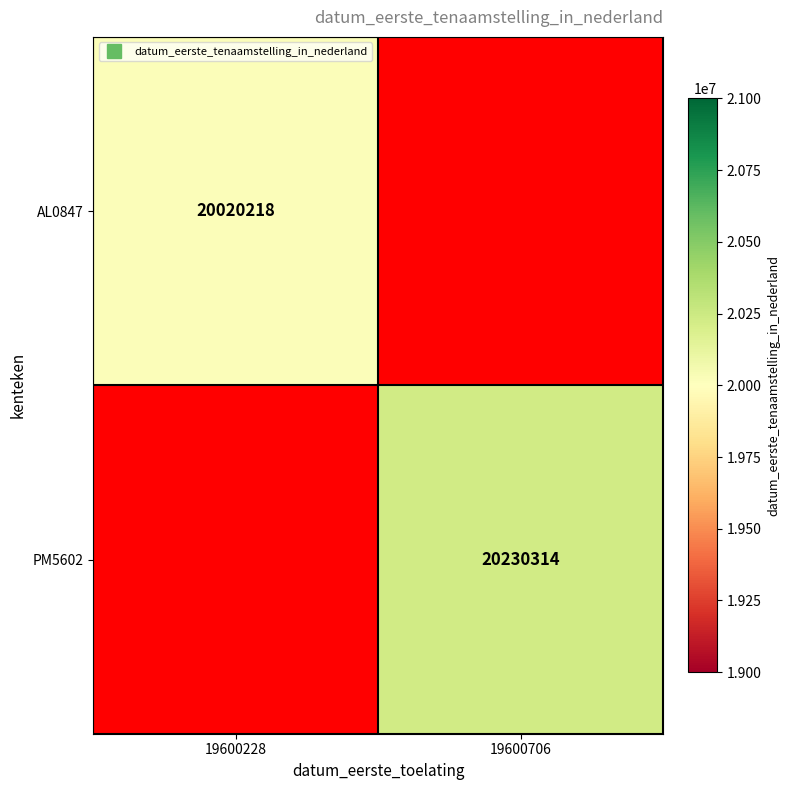

Which category has the highest value in the AL0847 series?

19600228